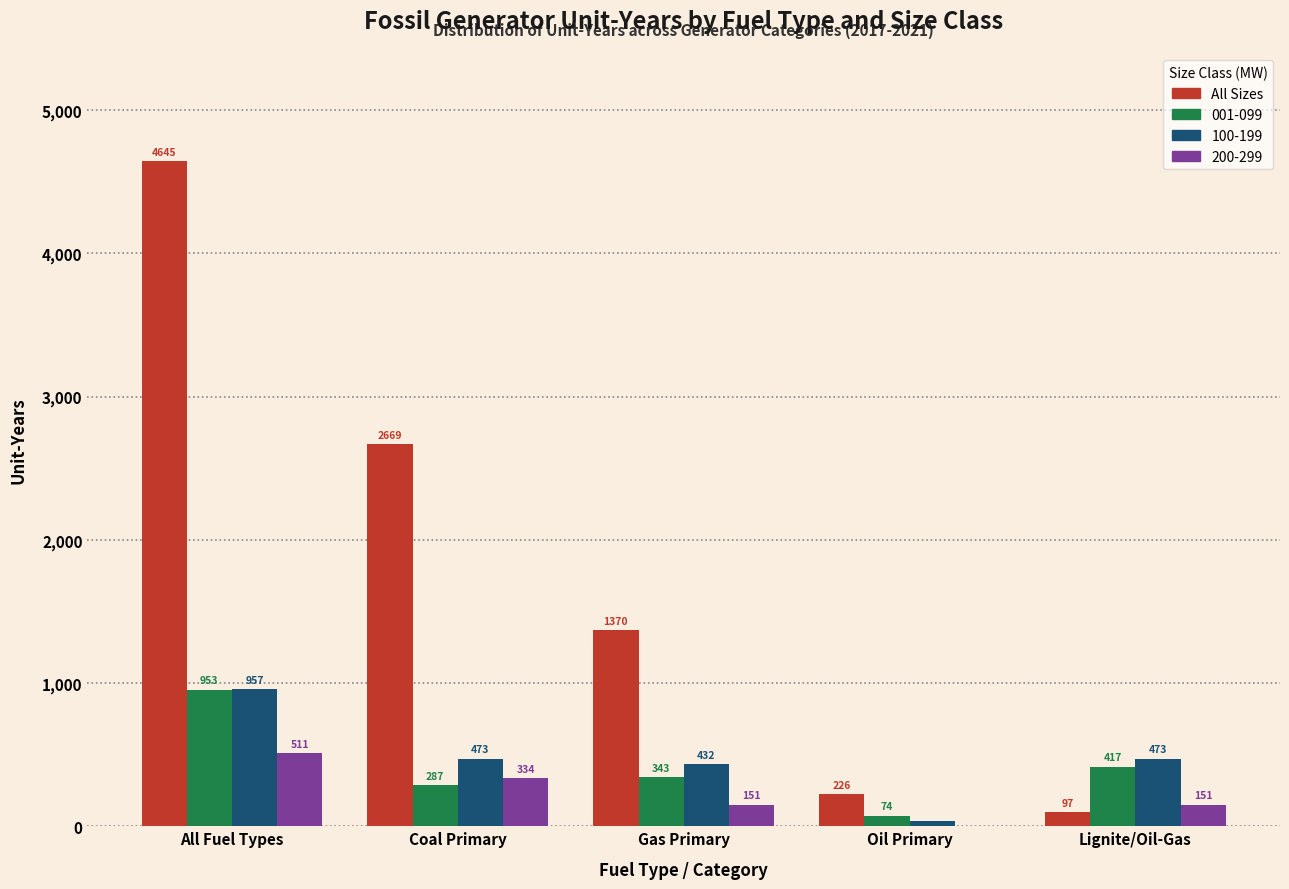

The value of 100-199 at Coal Primary is 472.9. True or false?

True